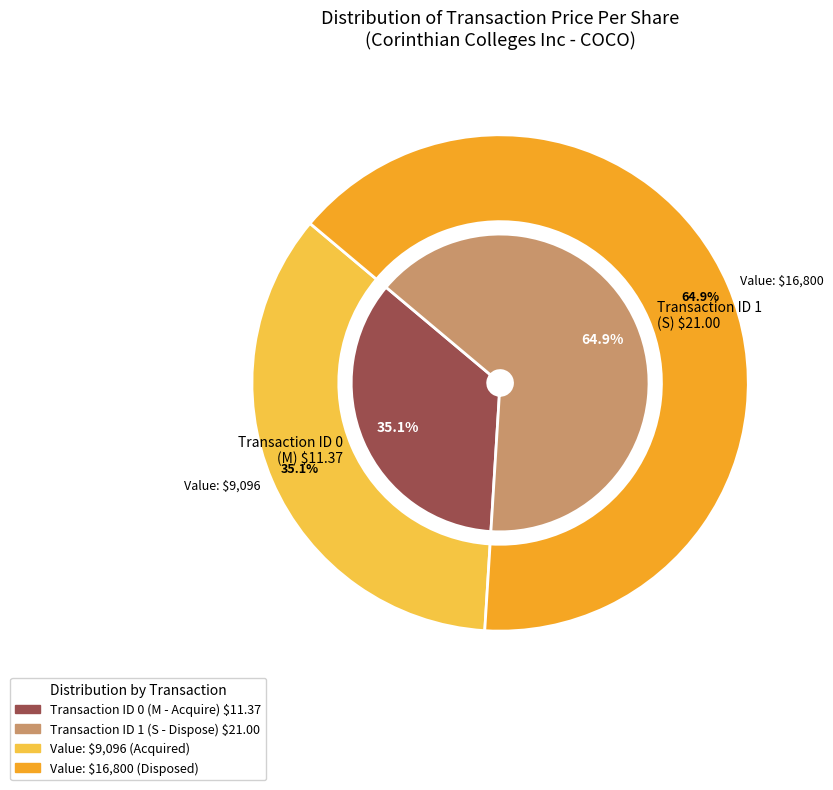

How much of the chart is everything except 1?

35.1%